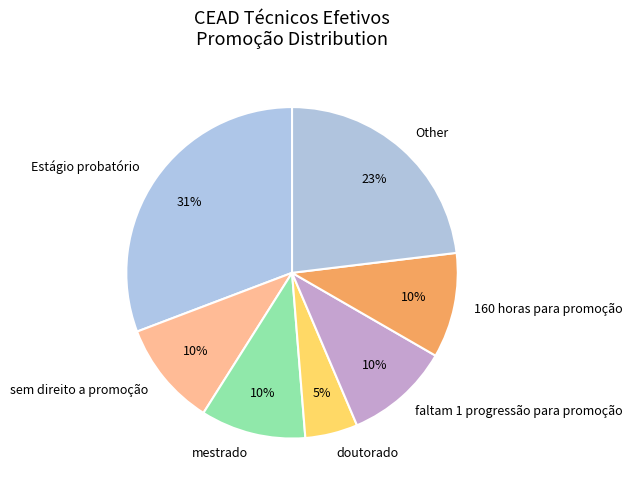

Between mestrado and doutorado, which is larger?

mestrado